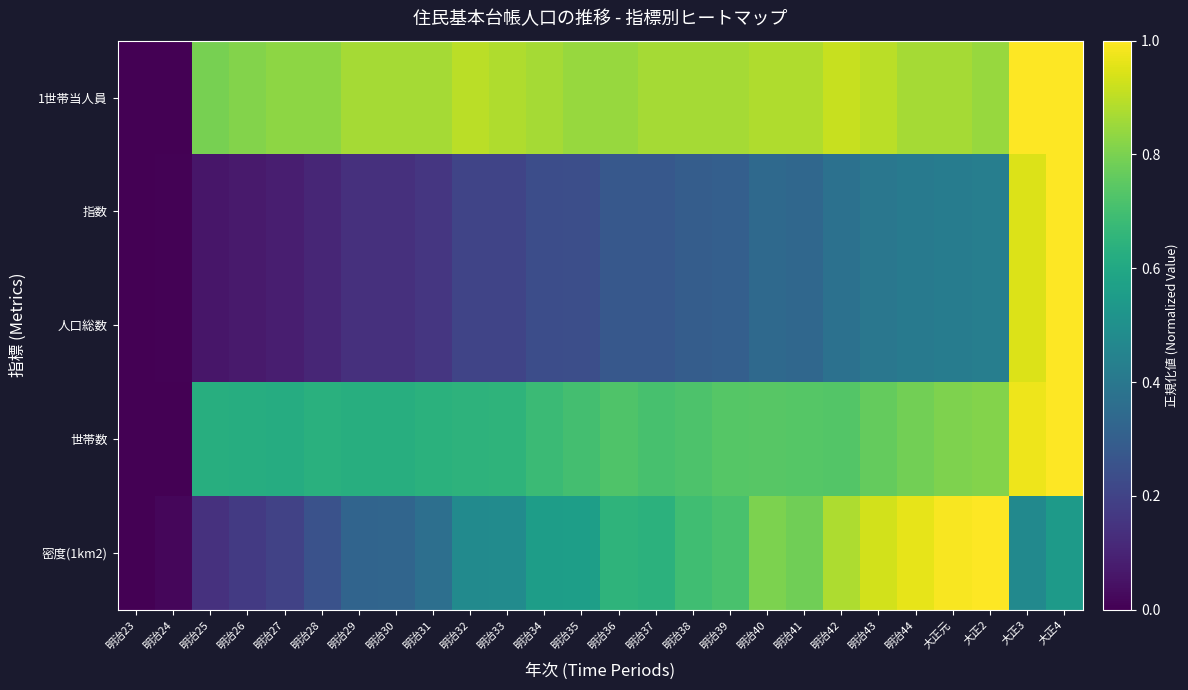

What is the spread (max minus min) of values at 明治44?

0.6